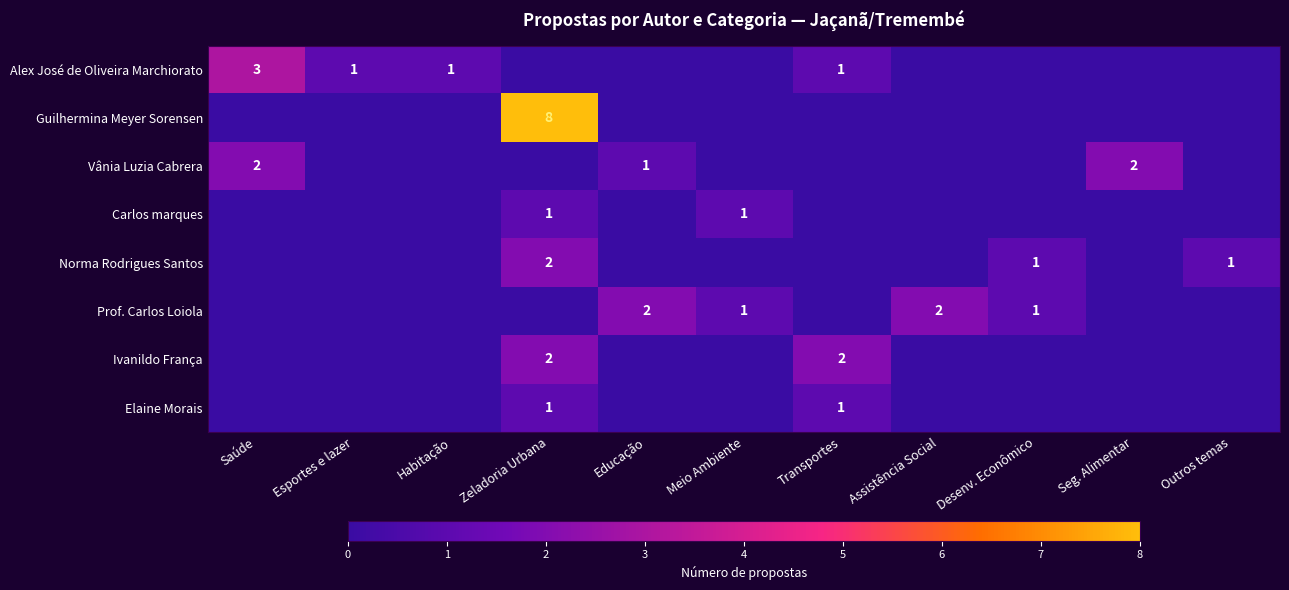

Between Outros temas and Desenv. Econômico, which is larger?

Outros temas